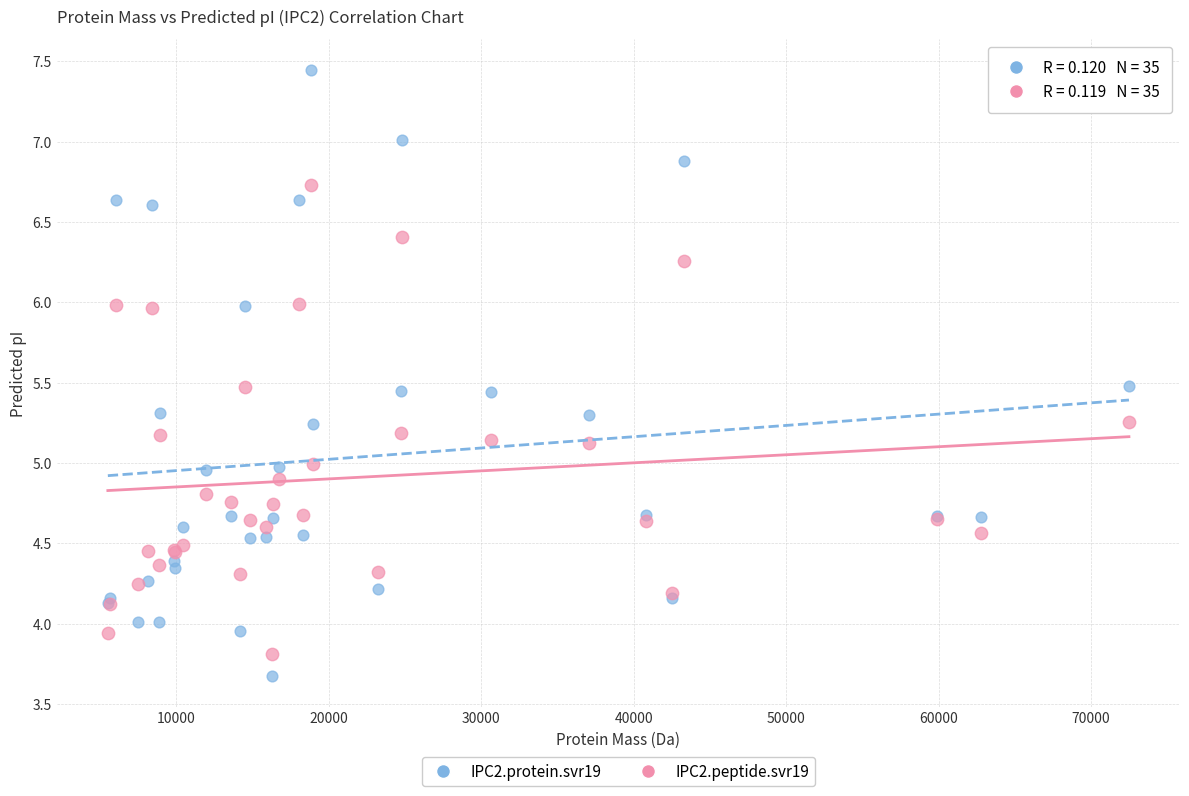

Which series contains the highest Y value?

IPC2.protein.svr19